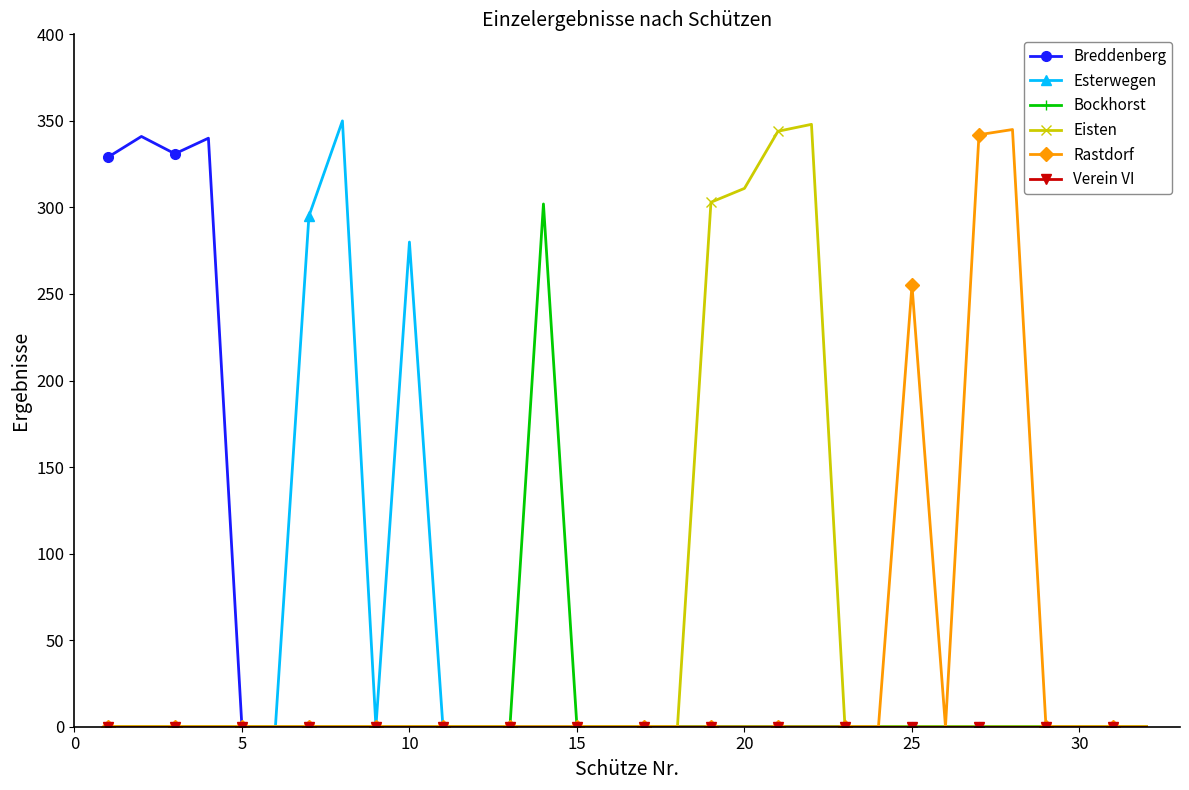

True or false: Esterwegen has more than 1 interior local peaks.

True